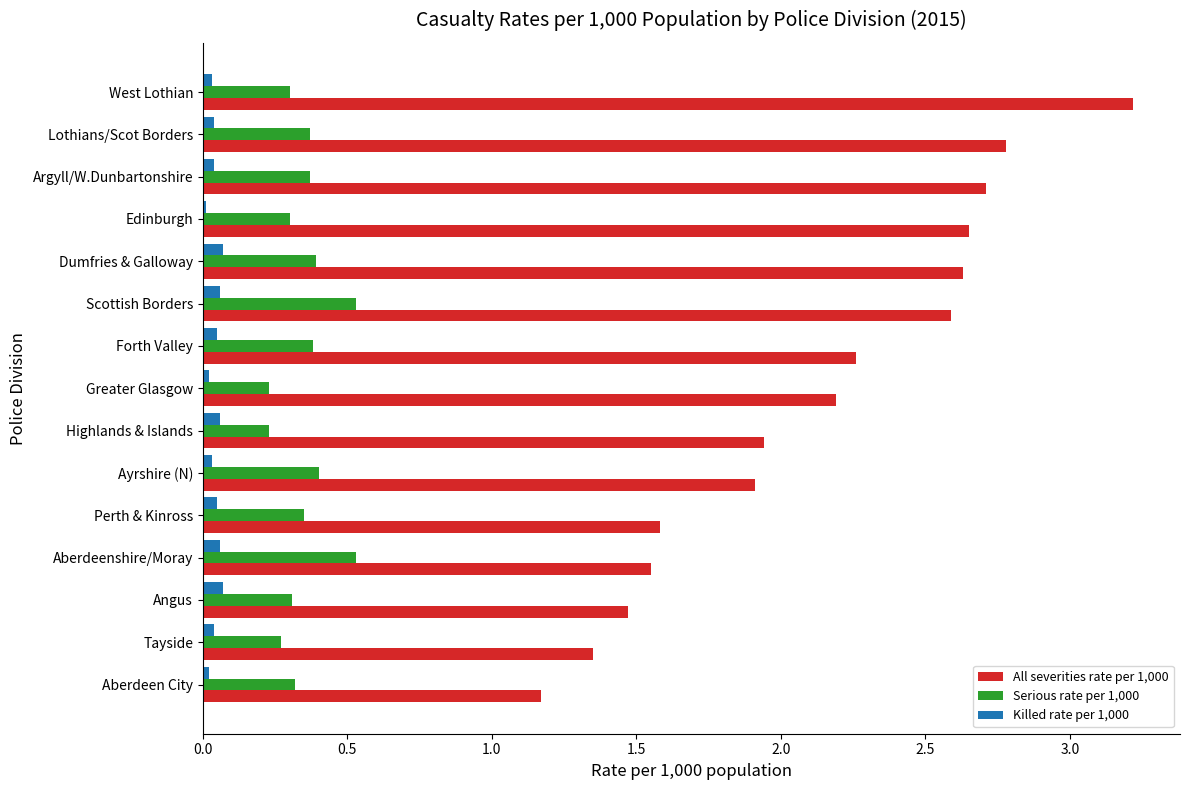

Is the value of Killed rate per 1,000 at Forth Valley greater than the value of All severities rate per 1,000 at Argyll/W.Dunbartonshire?

No